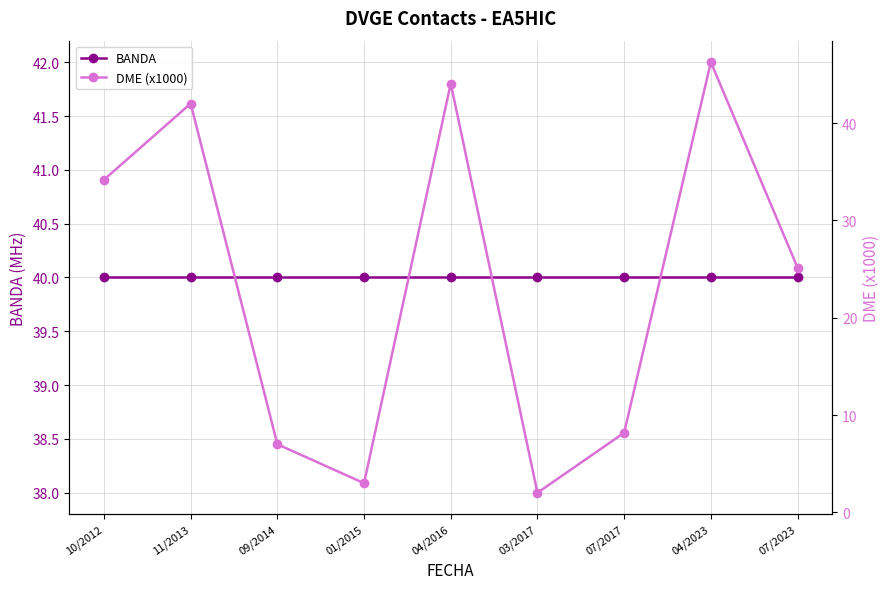

Which series has the largest total across all categories?

BANDA